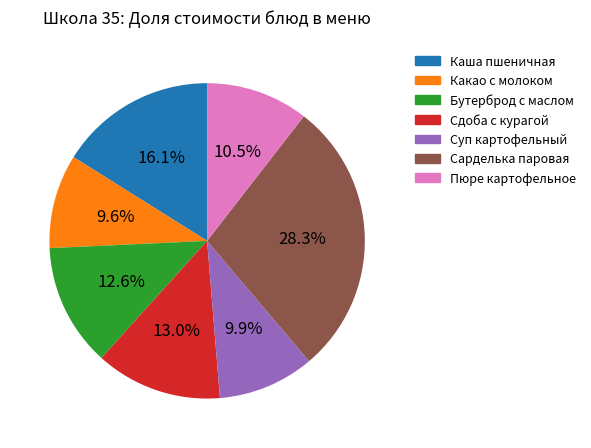

Does any single category account for the majority?

No